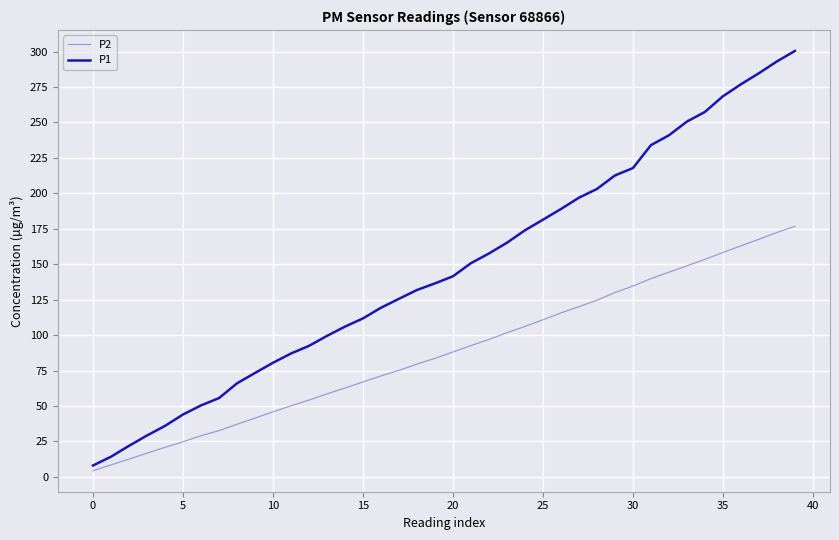

True or false: P1 and P2 intersect in this chart.

False